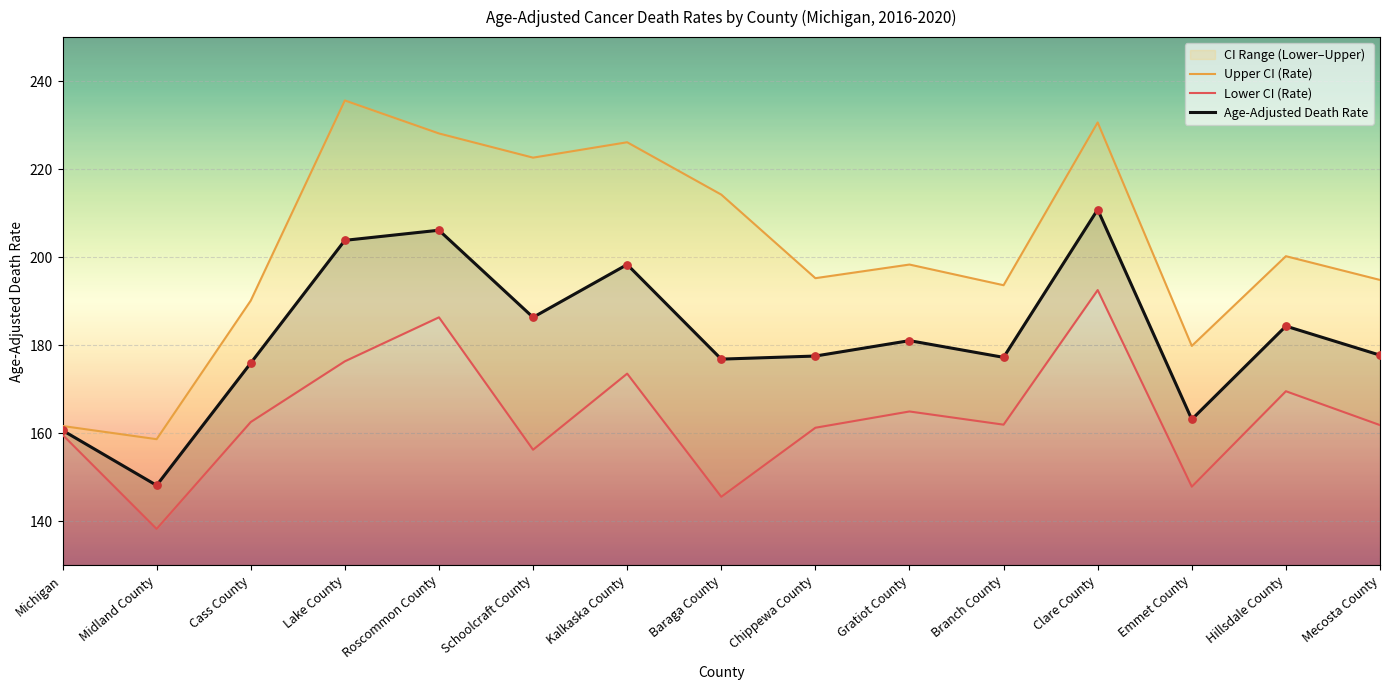

Which series contains the lowest Y value?

Lower CI (Rate)